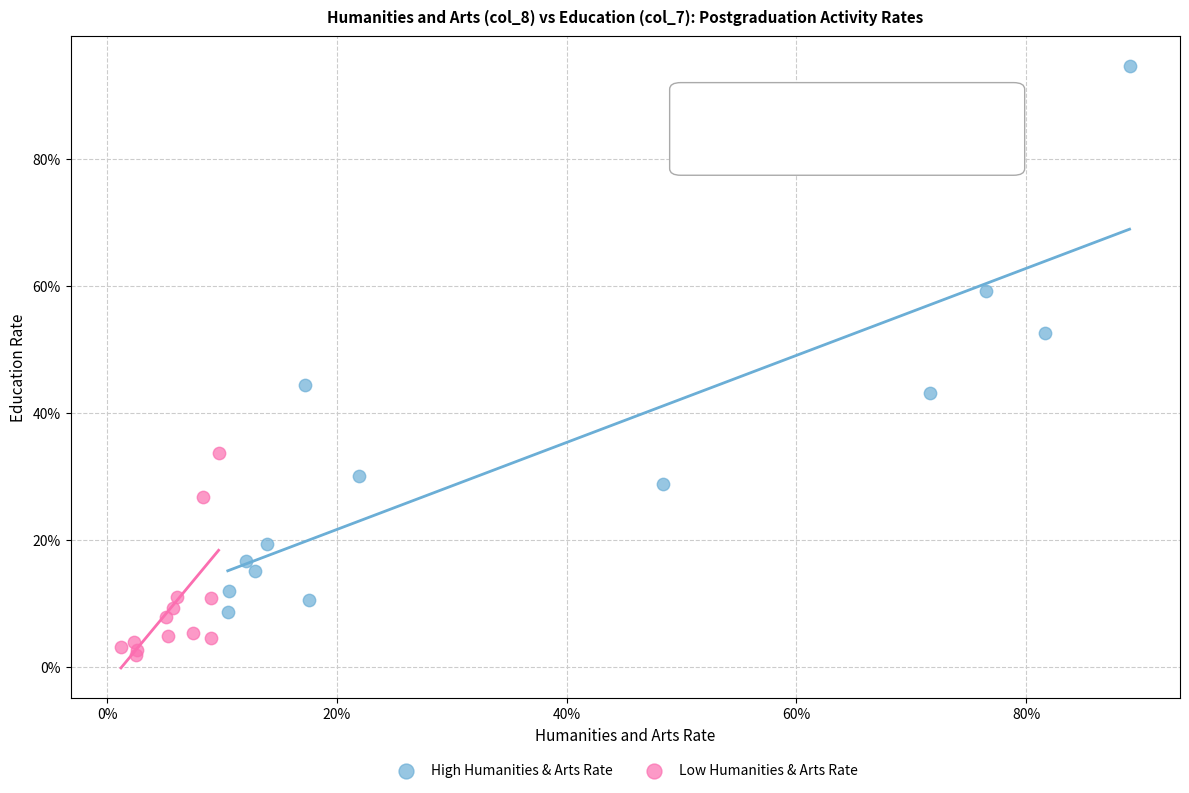

Which series has the largest Y range (max minus min)?

High Humanities & Arts Rate